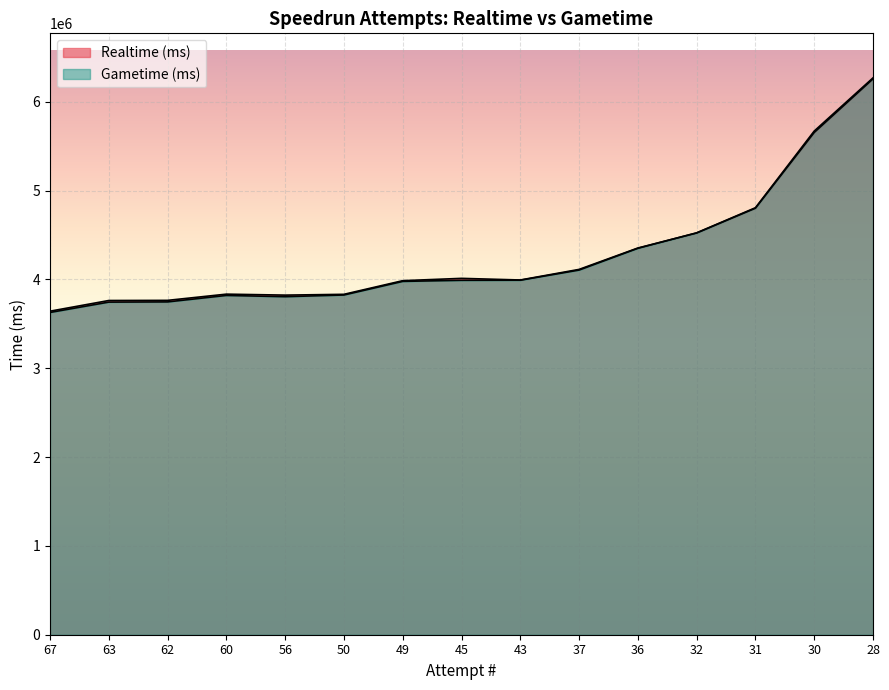

List the labels in order of Gametime (ms) value, smallest first.

67, 63, 62, 56, 60, 50, 49, 45, 43, 37, 36, 32, 31, 30, 28